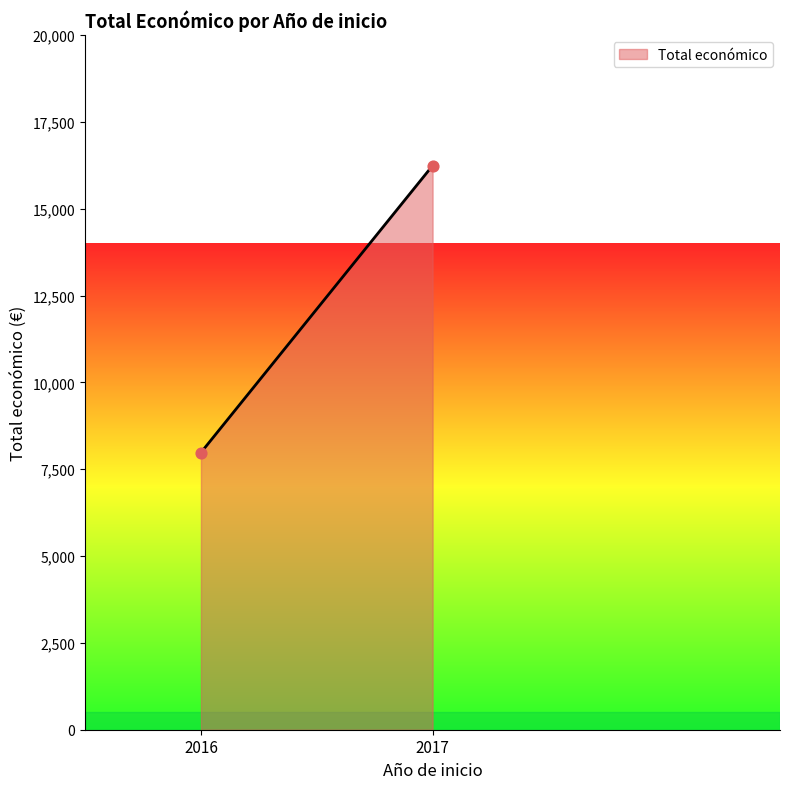

What is the range of Y values (max minus min)?

8260